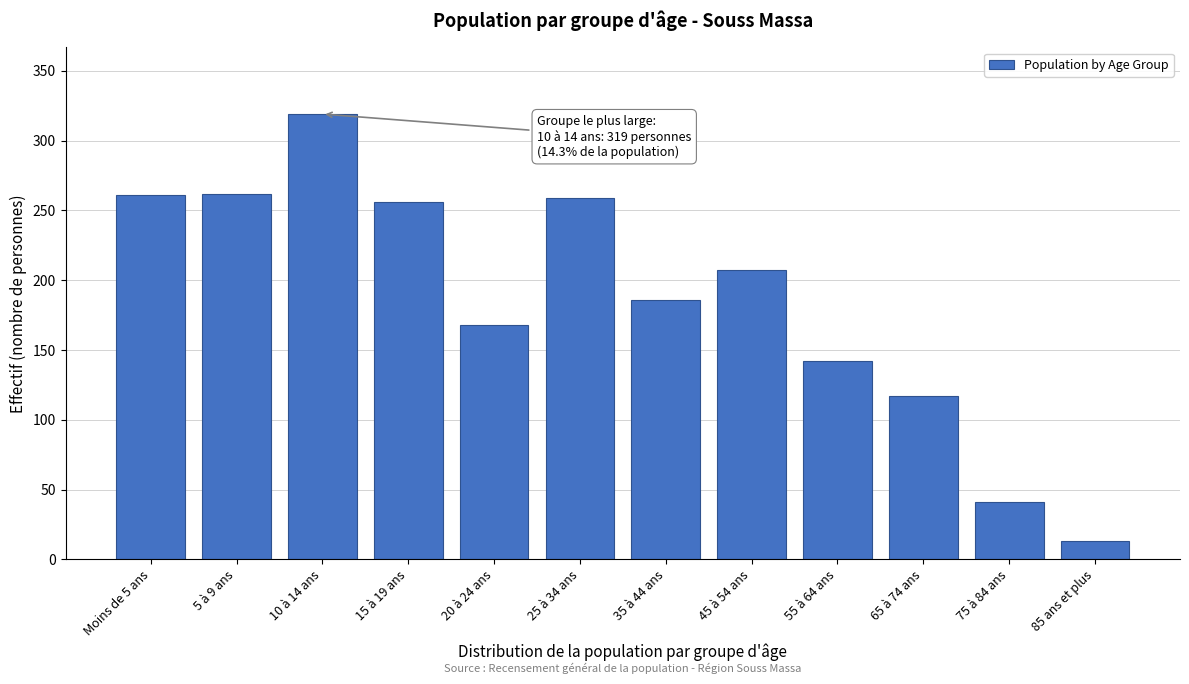

What is the smallest value displayed?

13